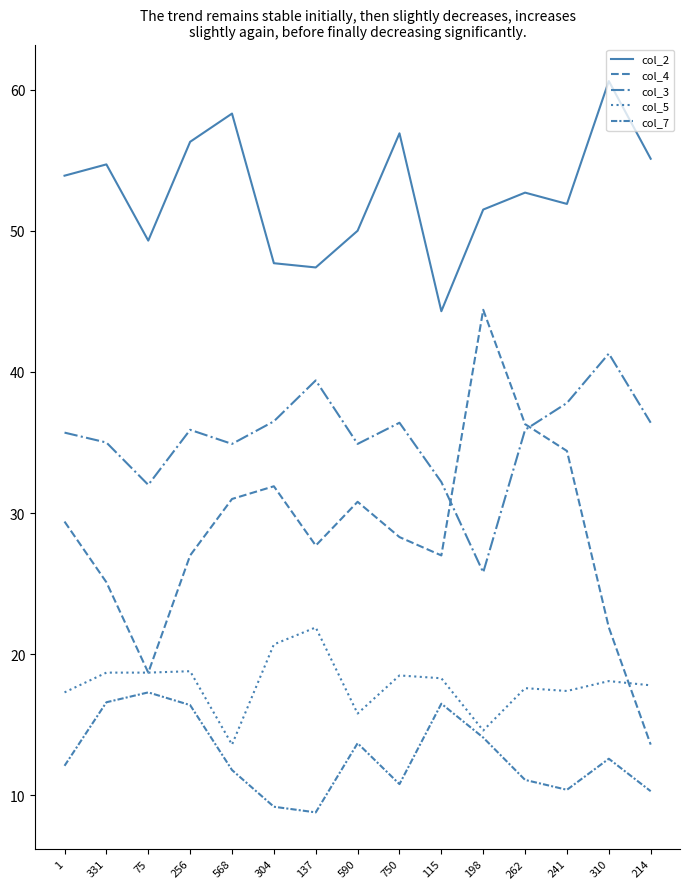

Does the chart display data point markers on the line(s)?

No